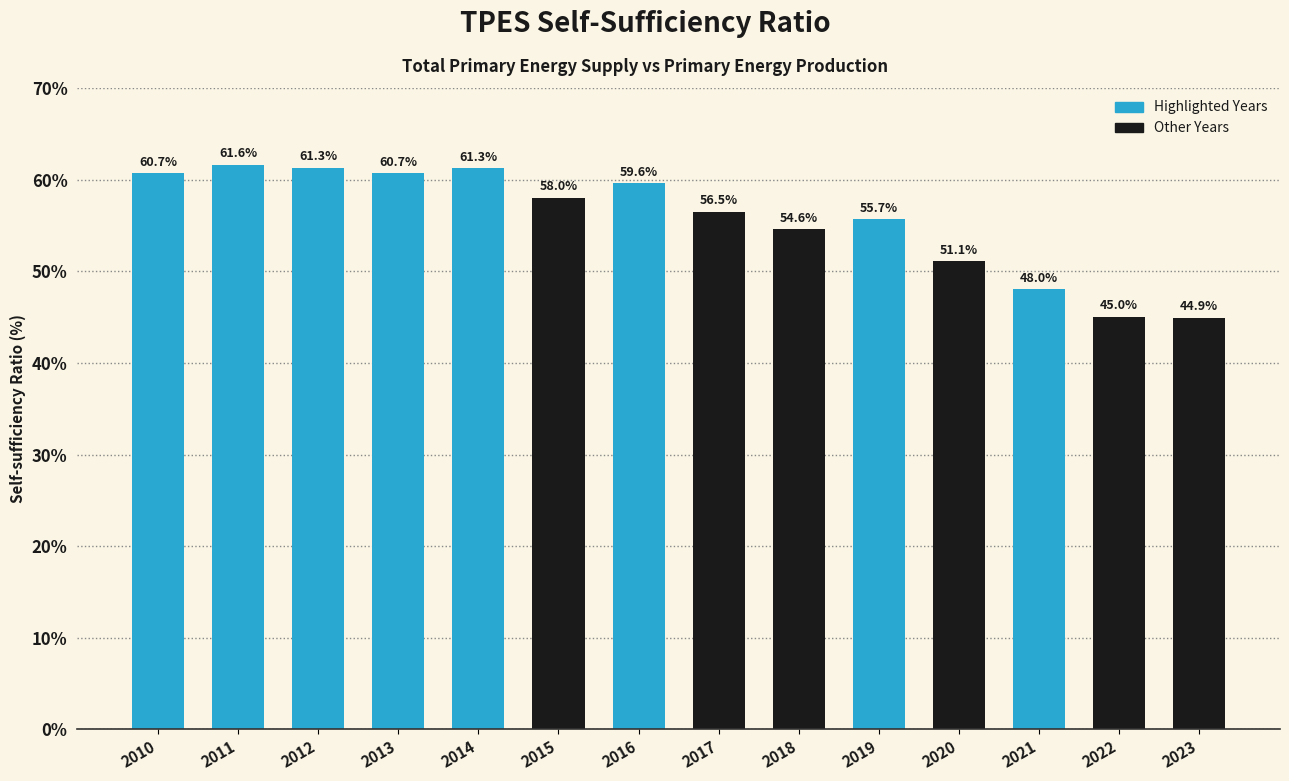

What is the change in value from 2012 to 2013?

-0.6